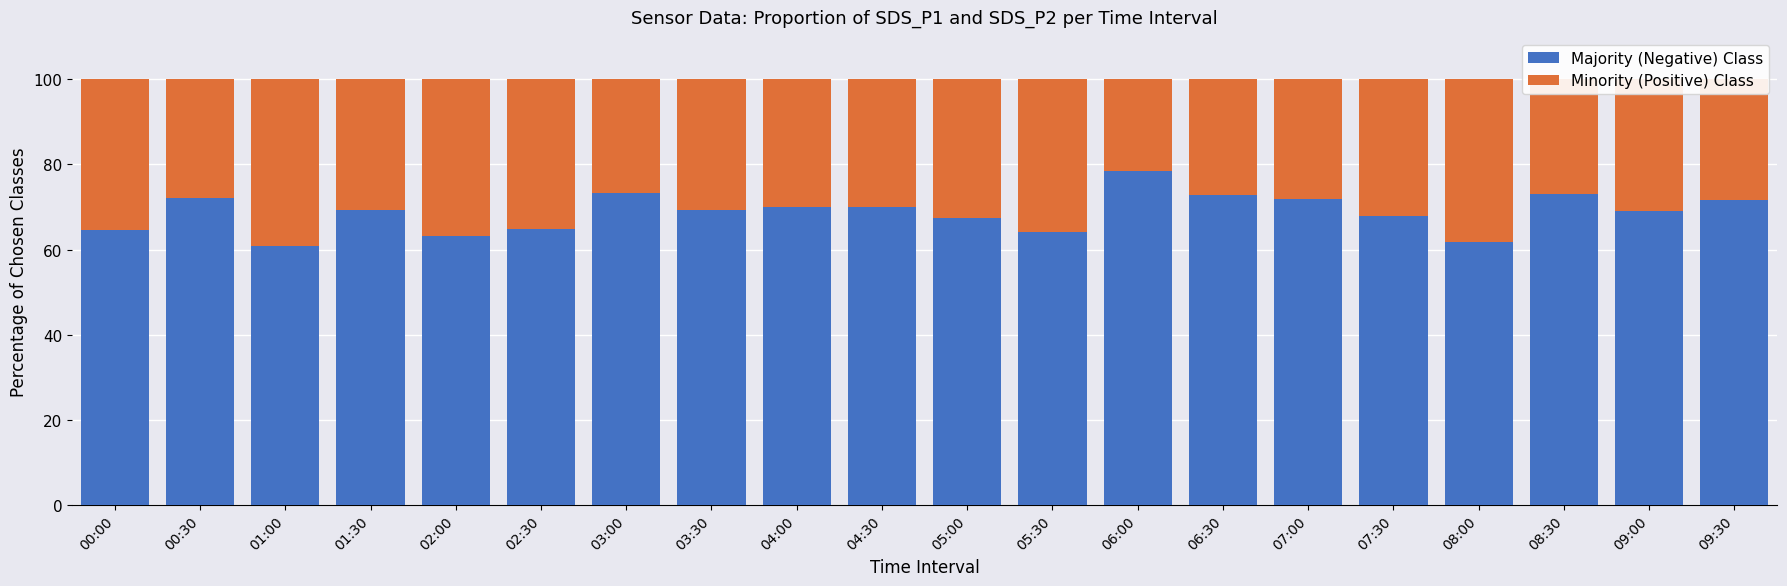

Count the number of data series in this chart.

2